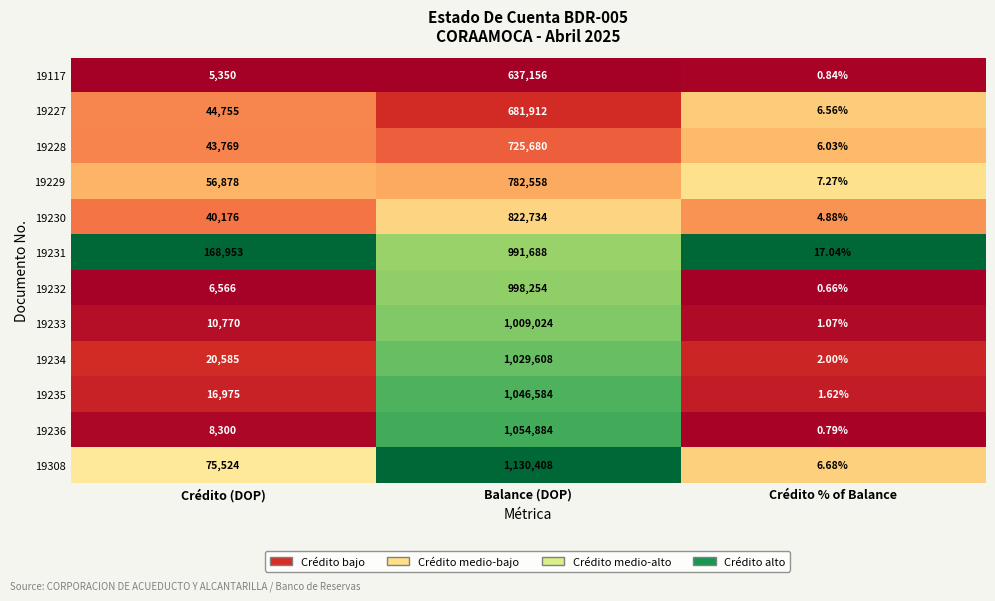

Is the value of 19117 at Crédito (DOP) greater than the value of 19230 at Crédito (DOP)?

No